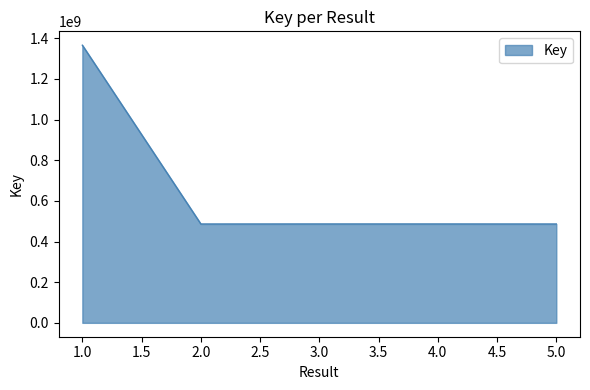

Is it true that the value at 3.0 is 486560954?

True